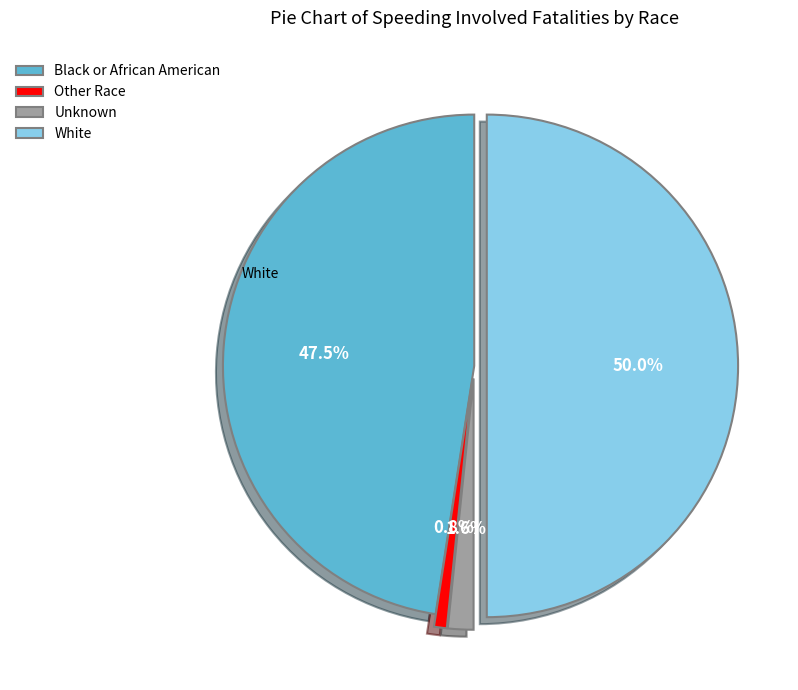

Between Other Race and Black or African American, which is larger?

Black or African American